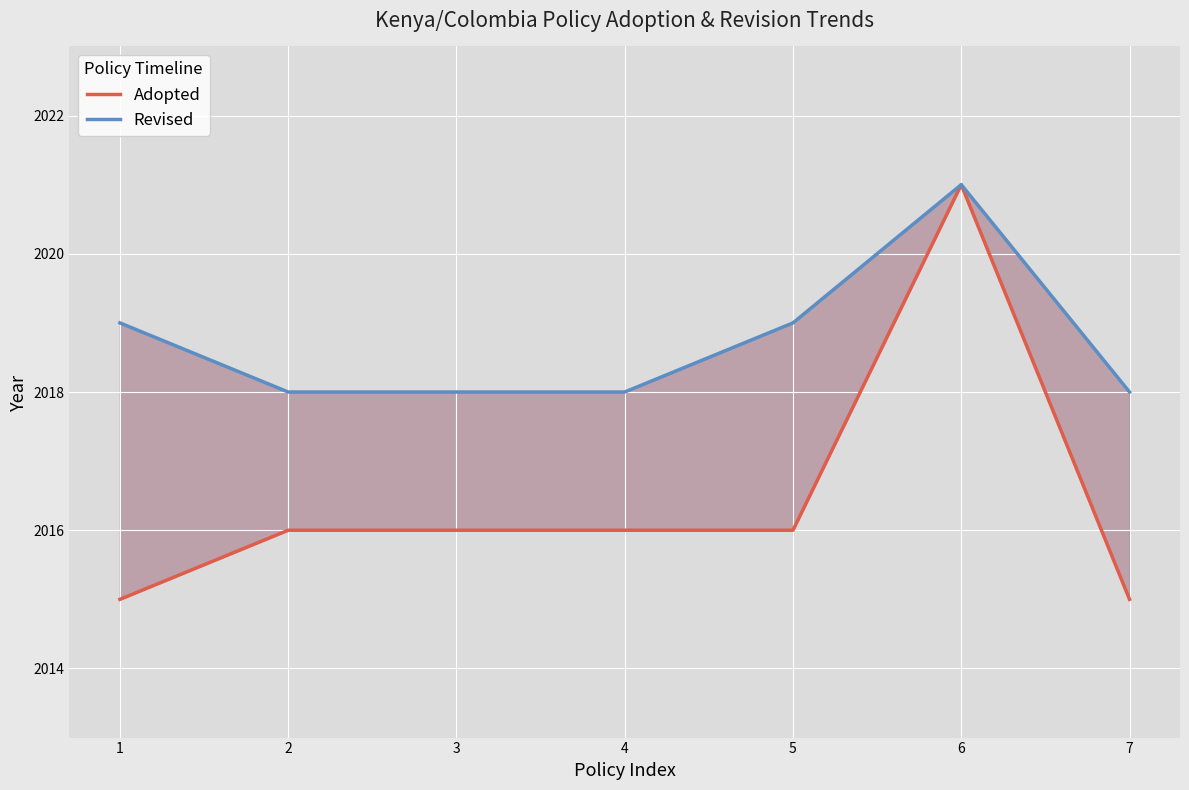

How many Adopted values are between 2015 and 2016?

6